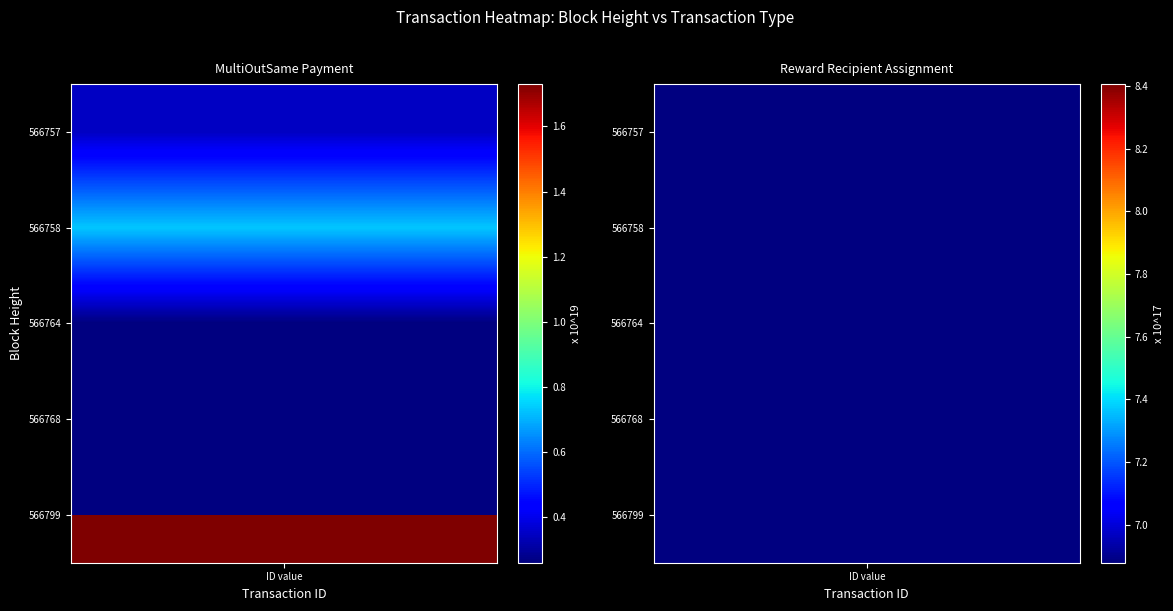

What is the average value of the MultiOutSame Payment series?

7675362320165905408